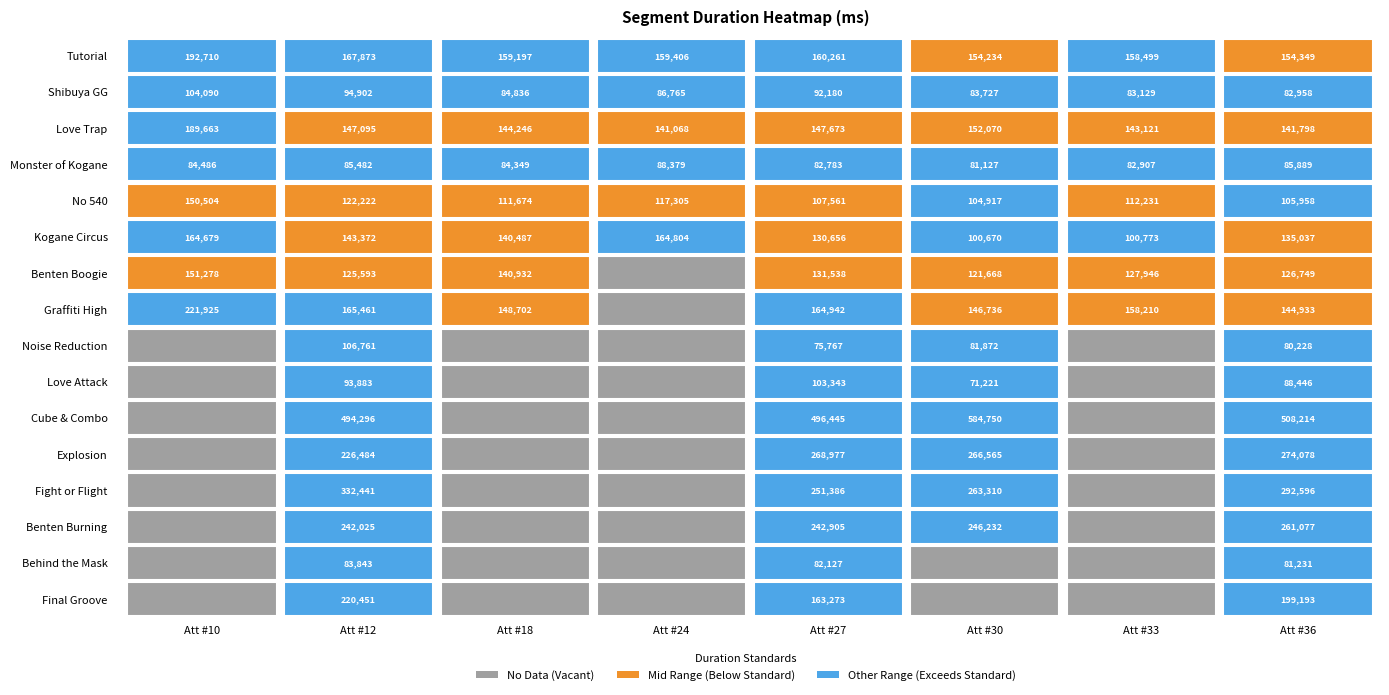

What is the difference between the maximum and minimum values in the Love Trap series?

48595